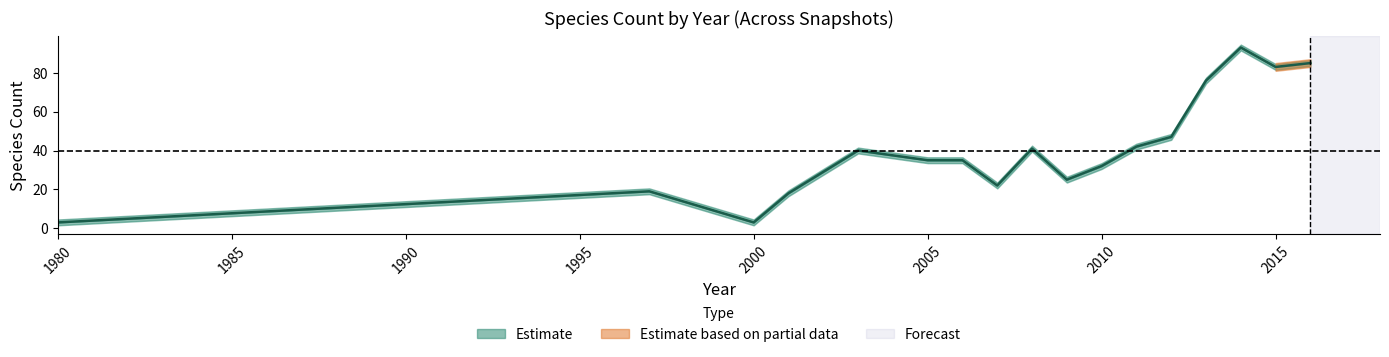

The 2018-04-09 series shows 1 at 1980. True or false?

False